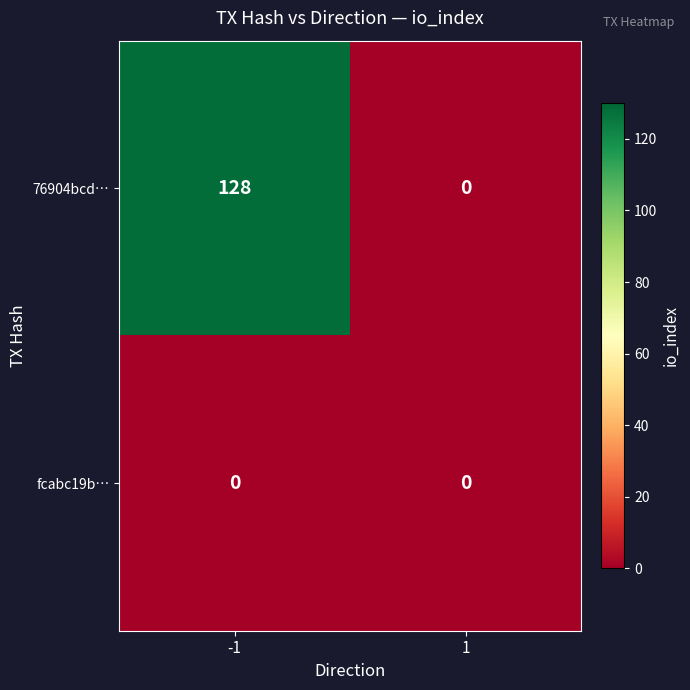

What is the total value across all series at -1?

128